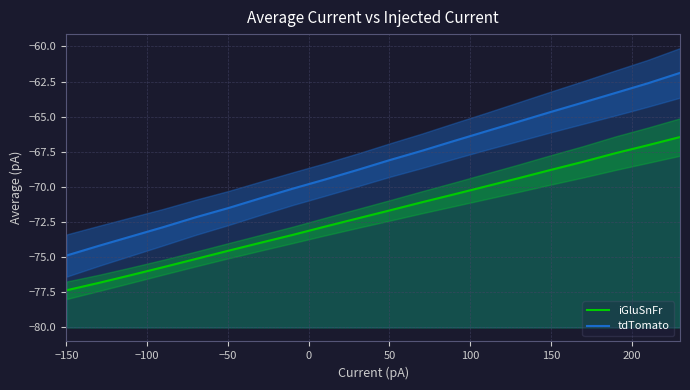

At which category does the chart reach its minimum across all series?

−150